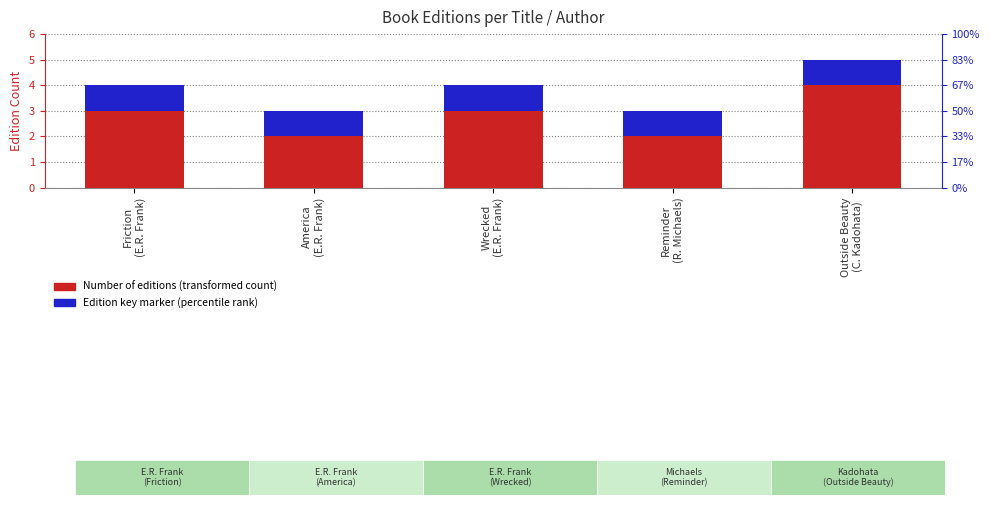

What is the sum of all Edition key marker values?

5